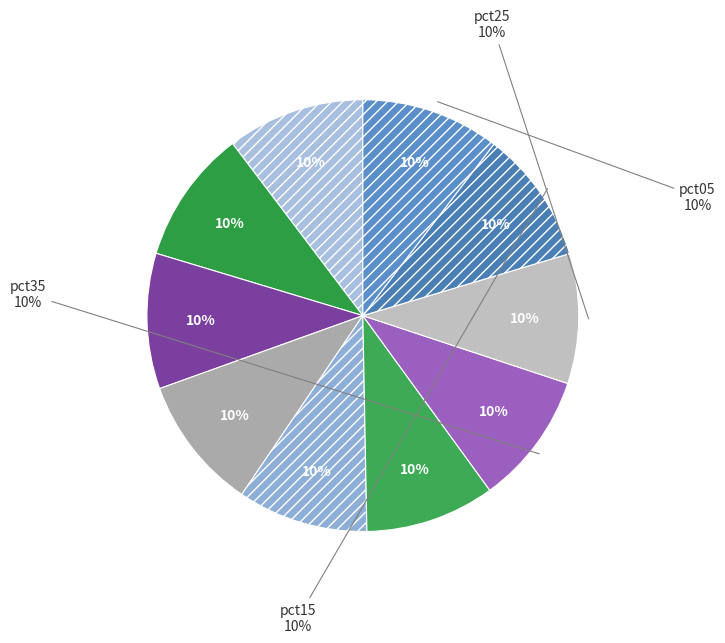

How many segments does this pie chart have?

10